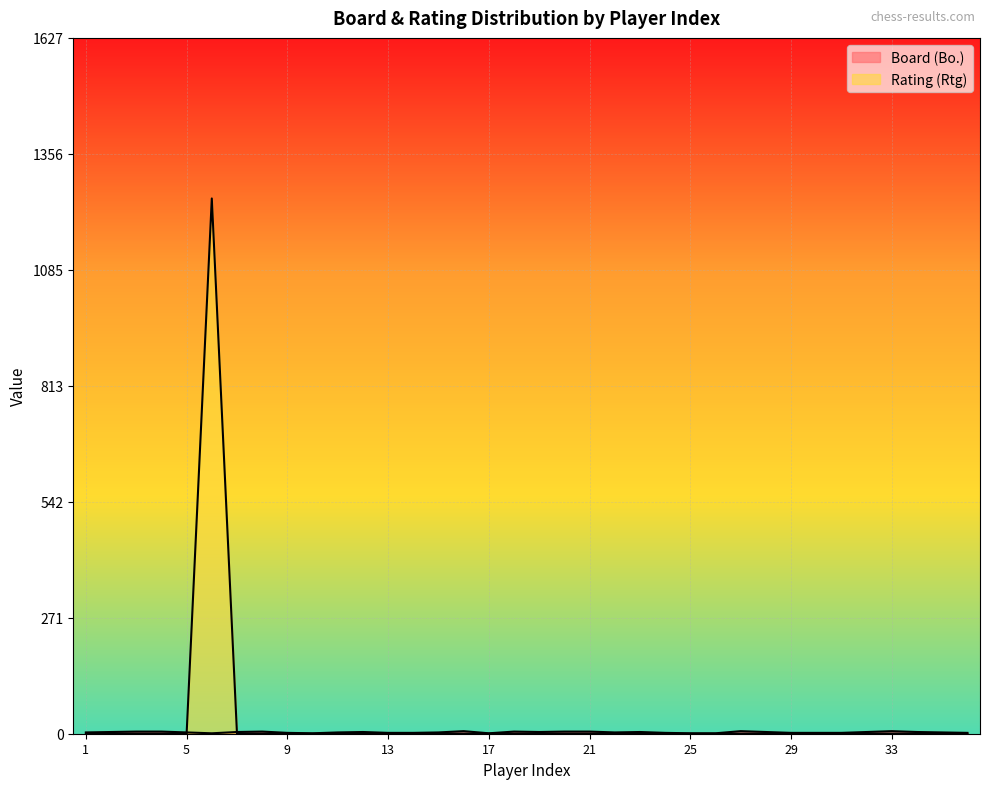

True or false: Board (Bo.) has a value of 1 at 26.

True